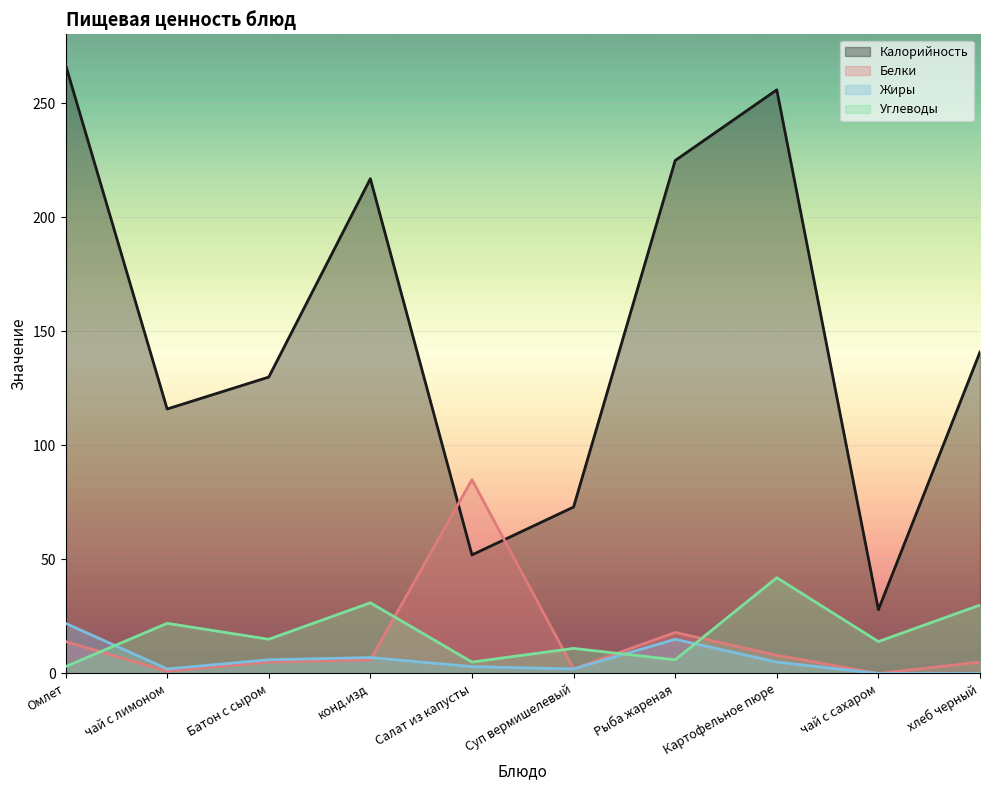

The Жиры series shows 0 at чай с сахаром. True or false?

True